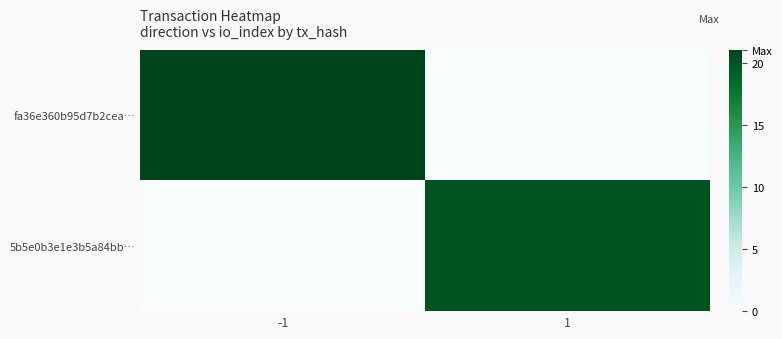

Rank the series by their maximum value, from lowest to highest.

5b5e0b3e1e3b5a84bb…, fa36e360b95d7b2cea…